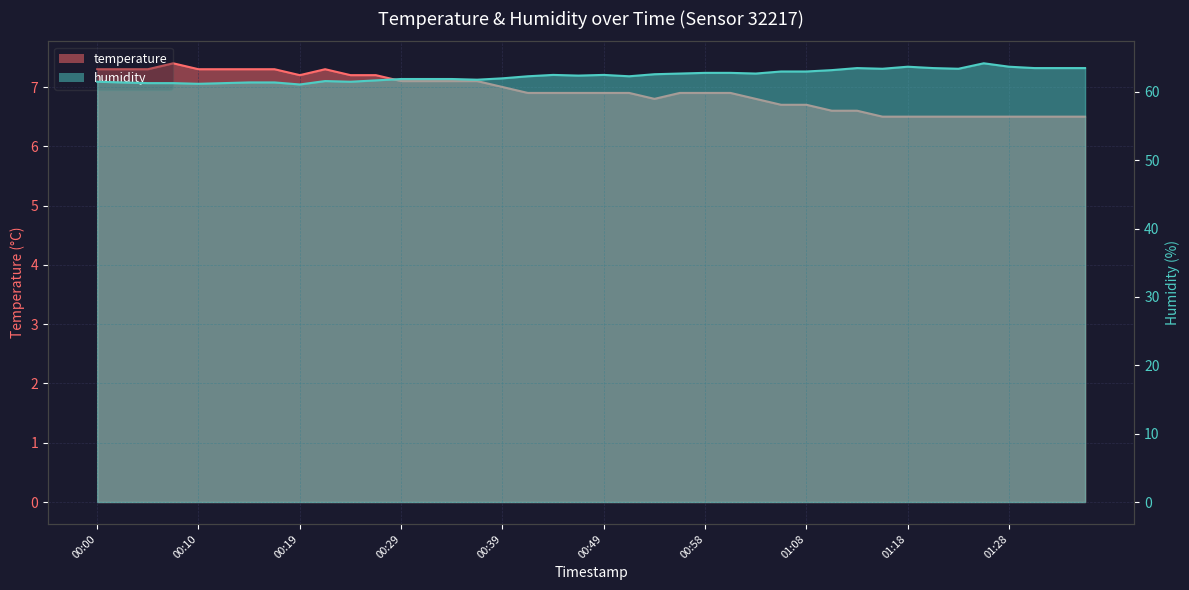

How many categories are shown in the chart?

40